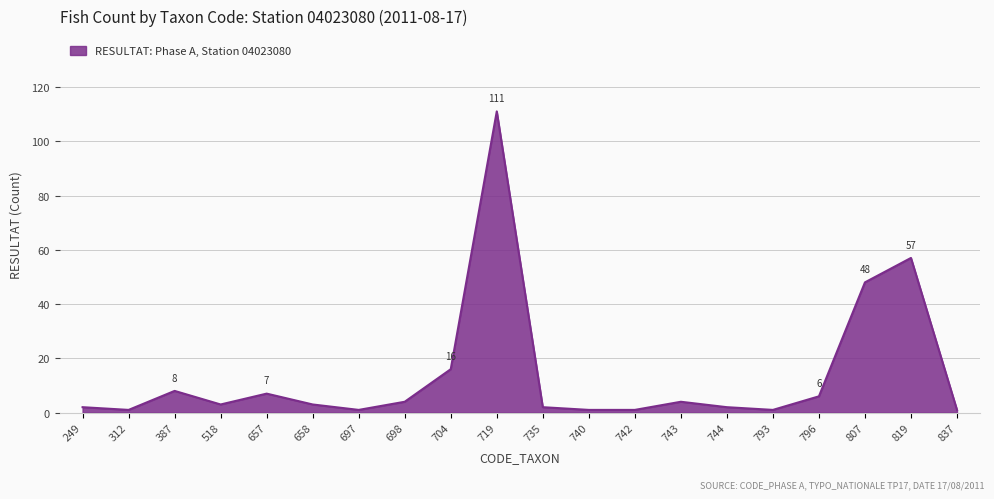

How many lines are shown in the chart?

1